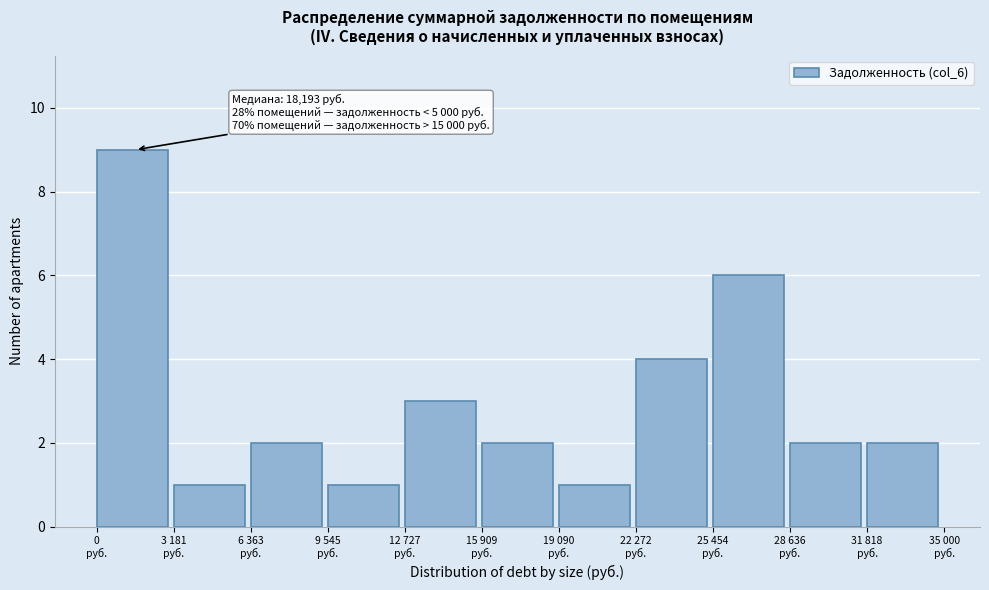

Reading right to left, what are all the values shown in this chart?

2	2	6	4	1	2	3	1	2	1	9